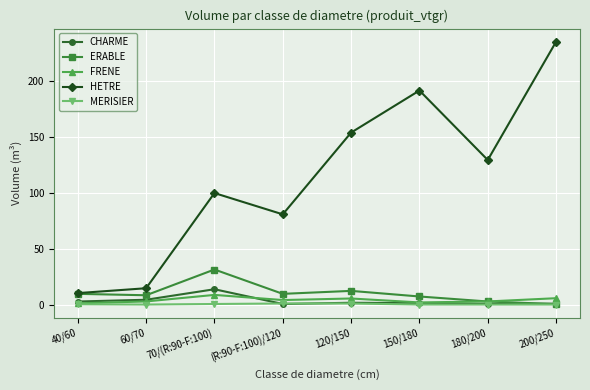

At which category does ERABLE reach its first local peak?

70/(R:90-F:100)